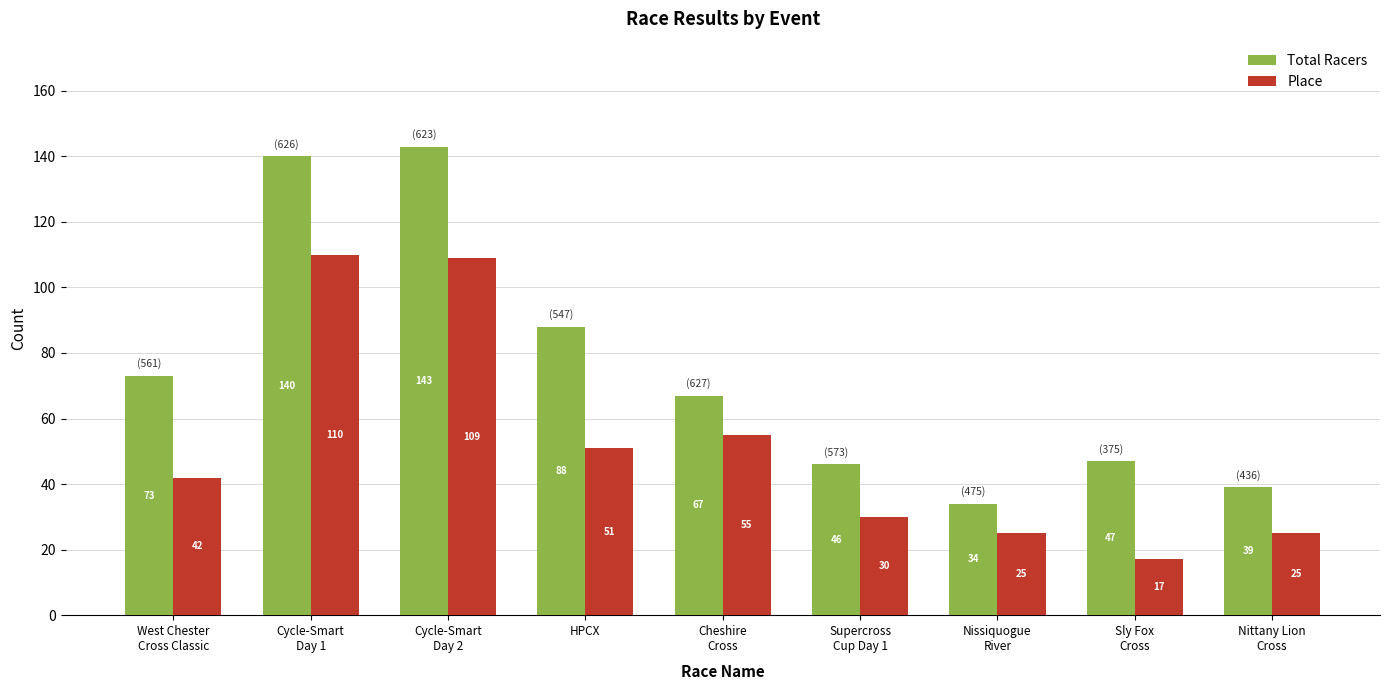

Reading left to right, extract all data points from this chart.

Total Racers: 73	140	143	88	67	46	34	47	39
Place: 42	110	109	51	55	30	25	17	25